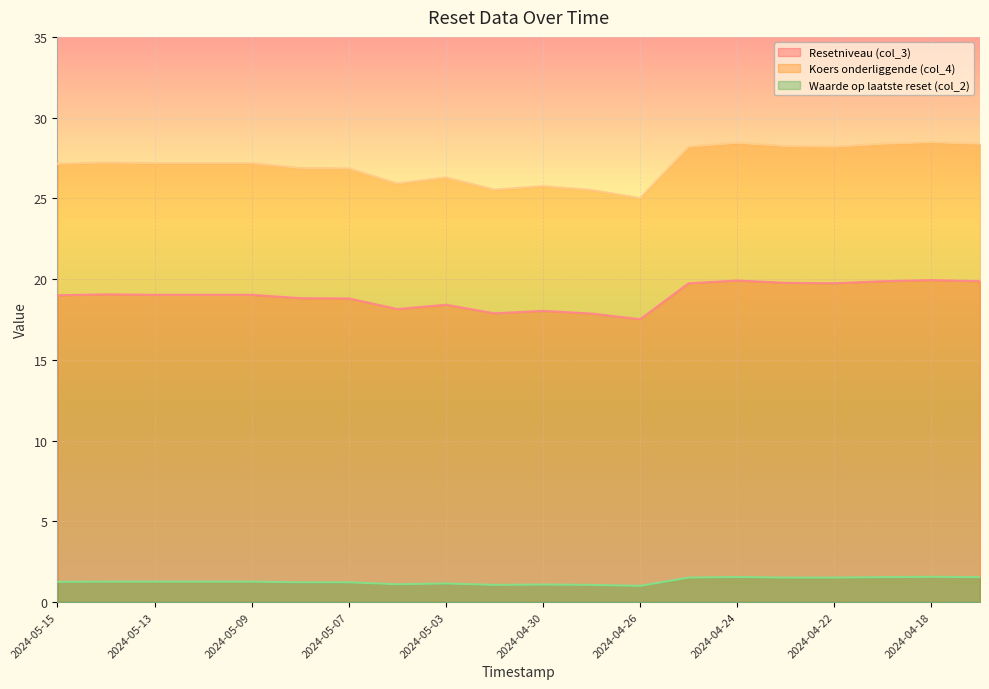

Rank the series by their average value, from lowest to highest.

Waarde op laatste reset (col_2), Resetniveau (col_3), Koers onderliggende (col_4)